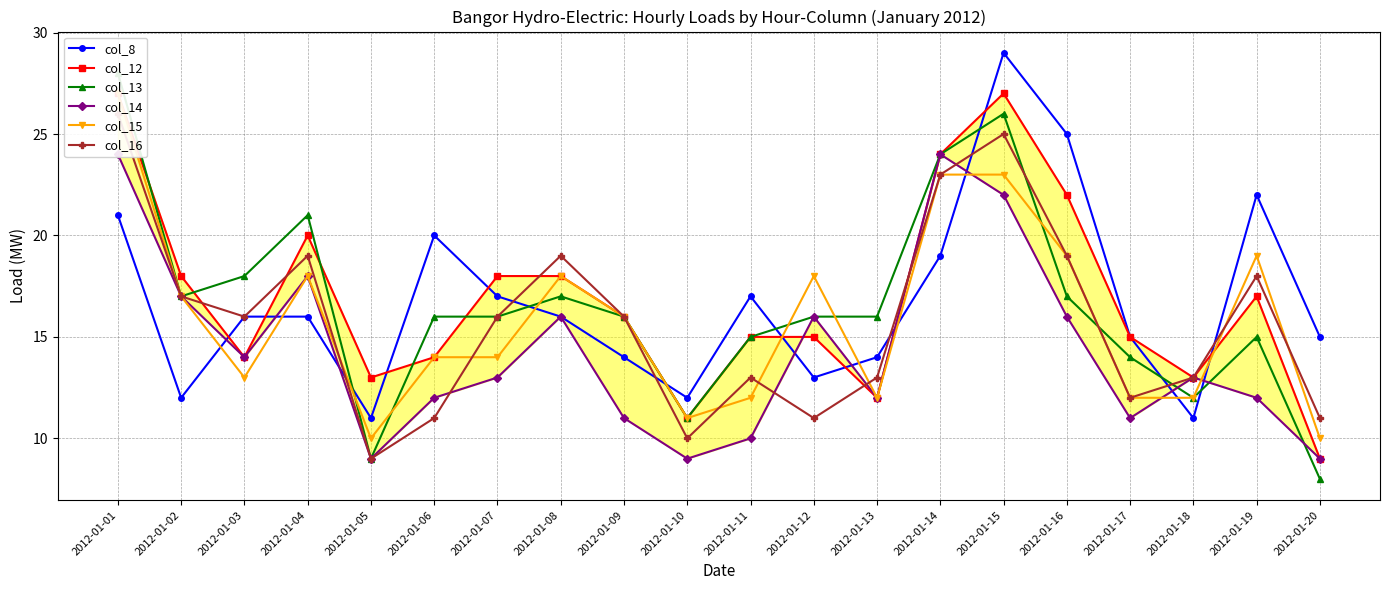

What is the difference between the highest and lowest values at 2012-01-20?

7